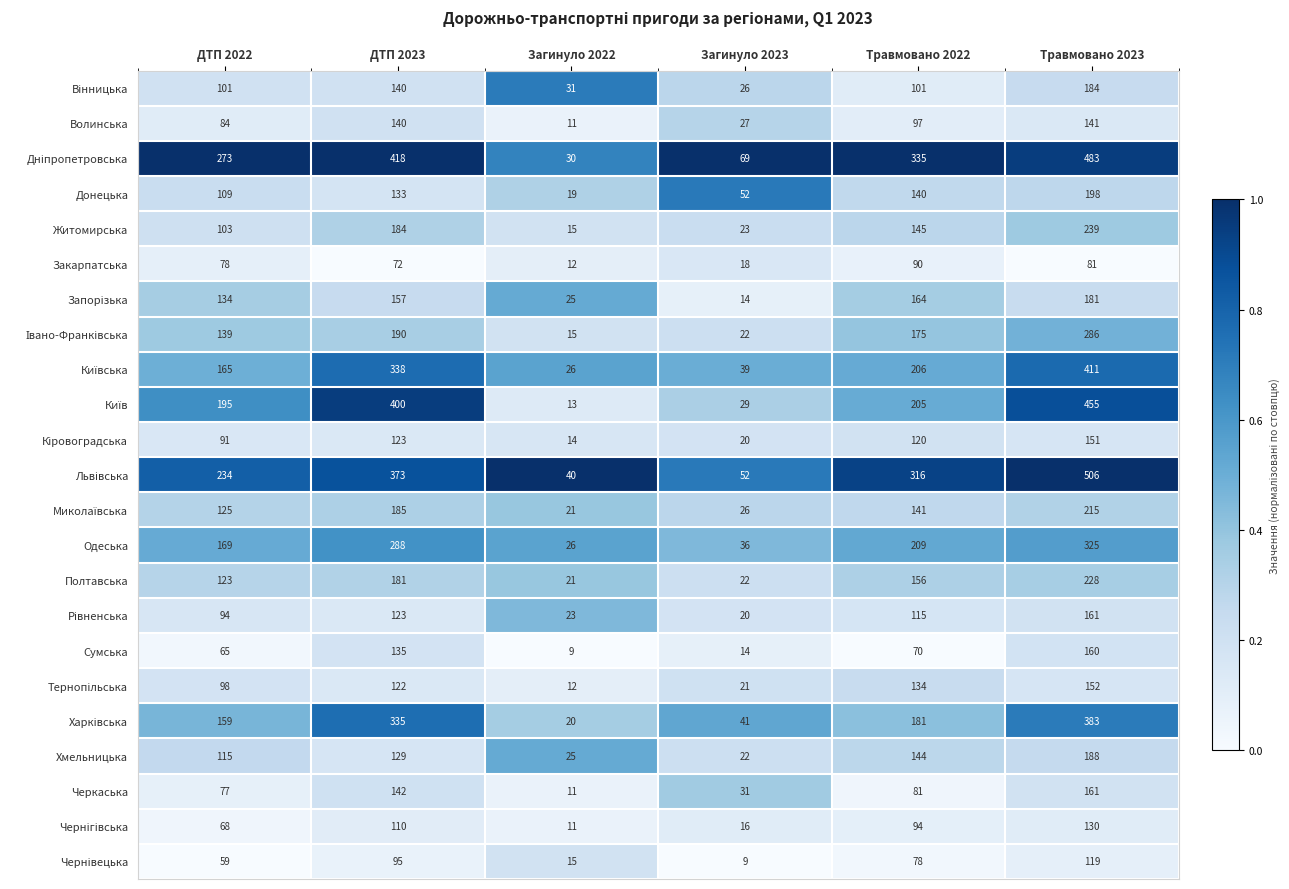

What is the difference between the second highest and second lowest values in the Одеська series?

252